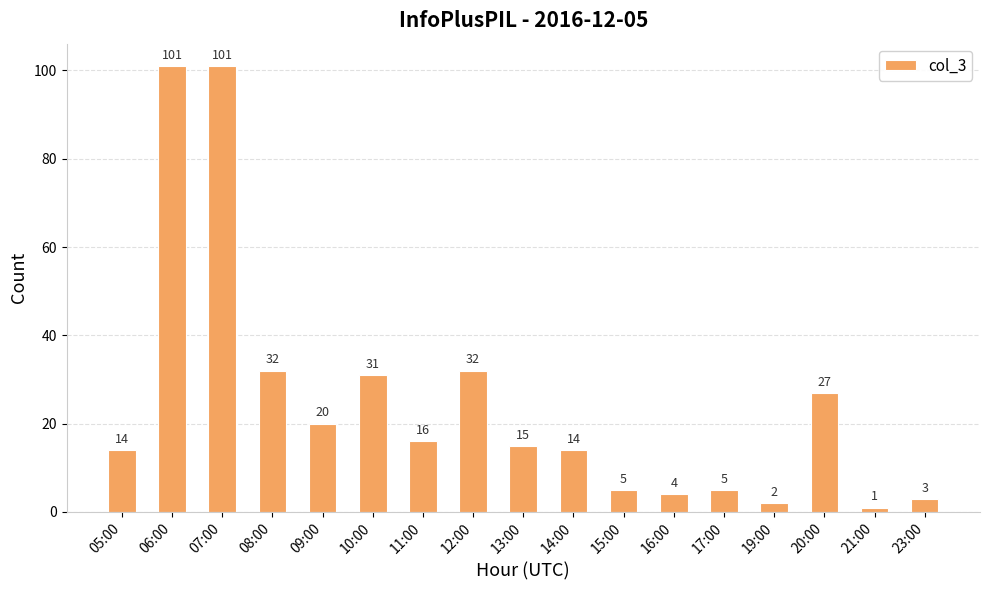

How many values are below 15?

8